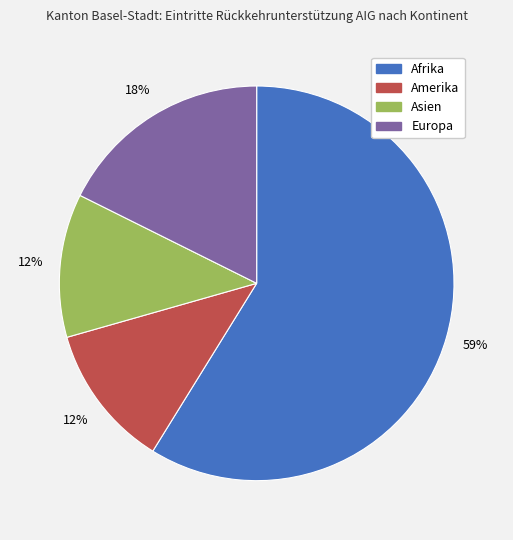

What is the largest slice in the pie chart?

Afrika